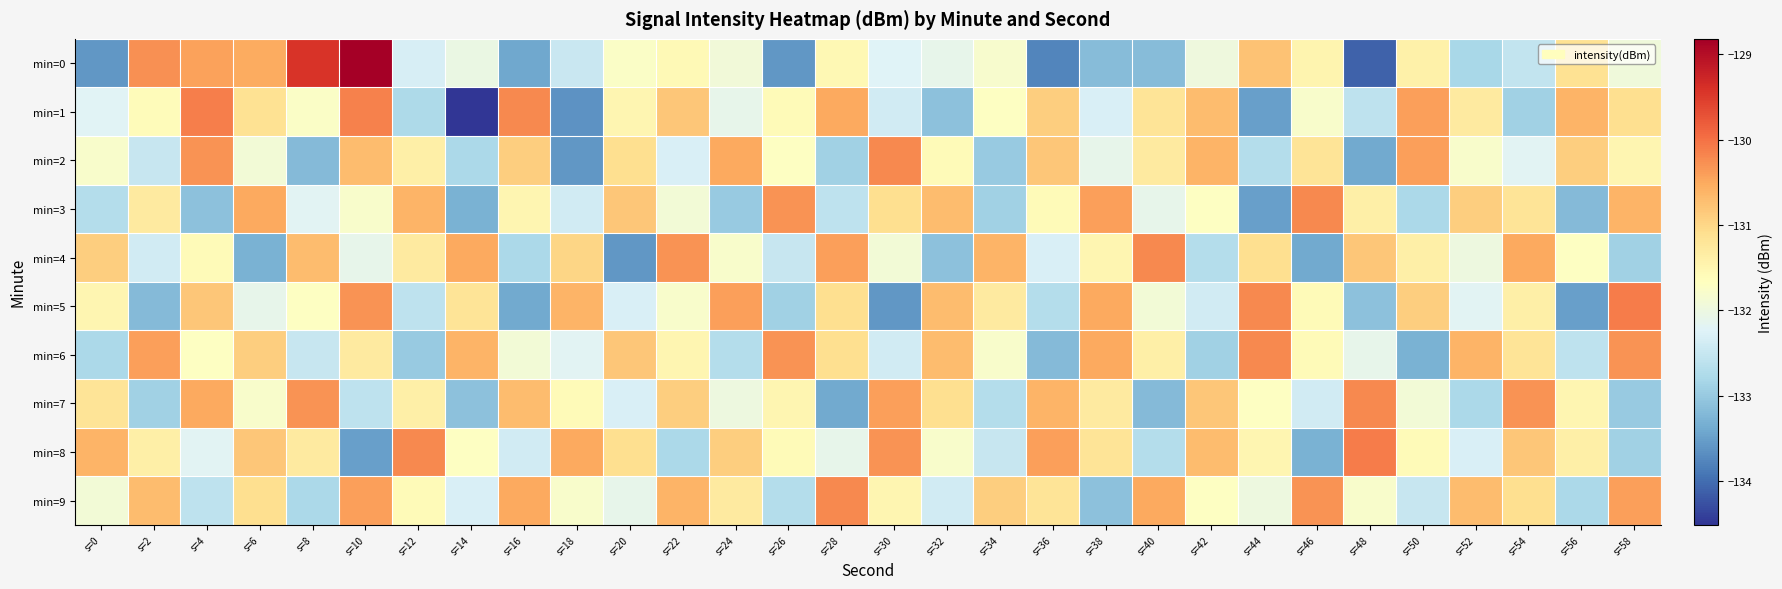

Reading left to right, list all the values displayed in this chart.

min=0: s=0=-133.6	s=2=-130.3	s=4=-130.4	s=6=-130.5	s=8=-129.4	s=10=-128.8	s=12=-132.3	s=14=-132.0	s=16=-133.4	s=18=-132.5	s=20=-131.7	s=22=-131.6	s=24=-131.9	s=26=-133.6	s=28=-131.6	s=30=-132.2	s=32=-132.1	s=34=-131.8	s=36=-133.8	s=38=-133.2	s=40=-133.2	s=42=-132.0	s=44=-130.8	s=46=-131.5	s=48=-134.1	s=50=-131.4	s=52=-132.8	s=54=-132.5	s=56=-131.1	s=58=-131.9
min=1: s=0=-132.2	s=2=-131.6	s=4=-130.1	s=6=-131.1	s=8=-131.7	s=10=-130.1	s=12=-132.8	s=14=-134.5	s=16=-130.2	s=18=-133.6	s=20=-131.5	s=22=-130.8	s=24=-132.1	s=26=-131.6	s=28=-130.5	s=30=-132.4	s=32=-133.1	s=34=-131.7	s=36=-130.9	s=38=-132.3	s=40=-131.2	s=42=-130.7	s=44=-133.5	s=46=-131.8	s=48=-132.6	s=50=-130.4	s=52=-131.3	s=54=-132.9	s=56=-130.6	s=58=-131.1
min=2: s=0=-131.8	s=2=-132.5	s=4=-130.3	s=6=-131.9	s=8=-133.2	s=10=-130.7	s=12=-131.4	s=14=-132.8	s=16=-130.9	s=18=-133.6	s=20=-131.1	s=22=-132.3	s=24=-130.5	s=26=-131.7	s=28=-132.9	s=30=-130.2	s=32=-131.6	s=34=-133.0	s=36=-130.8	s=38=-132.1	s=40=-131.3	s=42=-130.6	s=44=-132.7	s=46=-131.2	s=48=-133.4	s=50=-130.4	s=52=-131.8	s=54=-132.2	s=56=-130.9	s=58=-131.5
min=3: s=0=-132.7	s=2=-131.3	s=4=-133.1	s=6=-130.5	s=8=-132.2	s=10=-131.8	s=12=-130.6	s=14=-133.3	s=16=-131.5	s=18=-132.4	s=20=-130.8	s=22=-131.9	s=24=-133.0	s=26=-130.3	s=28=-132.6	s=30=-131.1	s=32=-130.7	s=34=-132.9	s=36=-131.6	s=38=-130.4	s=40=-132.1	s=42=-131.7	s=44=-133.5	s=46=-130.2	s=48=-131.4	s=50=-132.8	s=52=-130.9	s=54=-131.2	s=56=-133.2	s=58=-130.6
min=4: s=0=-130.9	s=2=-132.4	s=4=-131.6	s=6=-133.3	s=8=-130.7	s=10=-132.1	s=12=-131.3	s=14=-130.5	s=16=-132.8	s=18=-131.0	s=20=-133.6	s=22=-130.3	s=24=-131.8	s=26=-132.5	s=28=-130.4	s=30=-131.9	s=32=-133.1	s=34=-130.6	s=36=-132.3	s=38=-131.5	s=40=-130.2	s=42=-132.7	s=44=-131.1	s=46=-133.4	s=48=-130.8	s=50=-131.4	s=52=-132.0	s=54=-130.5	s=56=-131.7	s=58=-132.9
min=5: s=0=-131.5	s=2=-133.2	s=4=-130.8	s=6=-132.1	s=8=-131.7	s=10=-130.3	s=12=-132.6	s=14=-131.2	s=16=-133.4	s=18=-130.6	s=20=-132.3	s=22=-131.8	s=24=-130.4	s=26=-132.9	s=28=-131.1	s=30=-133.6	s=32=-130.7	s=34=-131.3	s=36=-132.7	s=38=-130.5	s=40=-131.9	s=42=-132.4	s=44=-130.2	s=46=-131.6	s=48=-133.1	s=50=-130.9	s=52=-132.2	s=54=-131.4	s=56=-133.5	s=58=-130.1
min=6: s=0=-132.8	s=2=-130.4	s=4=-131.7	s=6=-130.9	s=8=-132.5	s=10=-131.3	s=12=-133.0	s=14=-130.6	s=16=-131.9	s=18=-132.2	s=20=-130.8	s=22=-131.5	s=24=-132.7	s=26=-130.3	s=28=-131.1	s=30=-132.4	s=32=-130.7	s=34=-131.8	s=36=-133.2	s=38=-130.5	s=40=-131.4	s=42=-132.9	s=44=-130.2	s=46=-131.6	s=48=-132.1	s=50=-133.3	s=52=-130.6	s=54=-131.2	s=56=-132.6	s=58=-130.3
min=7: s=0=-131.2	s=2=-132.9	s=4=-130.5	s=6=-131.8	s=8=-130.3	s=10=-132.6	s=12=-131.4	s=14=-133.1	s=16=-130.7	s=18=-131.6	s=20=-132.3	s=22=-130.9	s=24=-132.0	s=26=-131.5	s=28=-133.4	s=30=-130.4	s=32=-131.1	s=34=-132.7	s=36=-130.6	s=38=-131.3	s=40=-133.2	s=42=-130.8	s=44=-131.7	s=46=-132.4	s=48=-130.2	s=50=-131.9	s=52=-132.8	s=54=-130.3	s=56=-131.5	s=58=-133.0
min=8: s=0=-130.6	s=2=-131.4	s=4=-132.2	s=6=-130.8	s=8=-131.3	s=10=-133.5	s=12=-130.2	s=14=-131.7	s=16=-132.4	s=18=-130.5	s=20=-131.1	s=22=-132.8	s=24=-130.9	s=26=-131.6	s=28=-132.1	s=30=-130.3	s=32=-131.8	s=34=-132.5	s=36=-130.4	s=38=-131.2	s=40=-132.7	s=42=-130.7	s=44=-131.5	s=46=-133.3	s=48=-130.1	s=50=-131.6	s=52=-132.3	s=54=-130.8	s=56=-131.4	s=58=-132.9
min=9: s=0=-131.9	s=2=-130.7	s=4=-132.6	s=6=-131.1	s=8=-132.8	s=10=-130.4	s=12=-131.6	s=14=-132.3	s=16=-130.5	s=18=-131.8	s=20=-132.1	s=22=-130.6	s=24=-131.3	s=26=-132.7	s=28=-130.2	s=30=-131.5	s=32=-132.4	s=34=-130.9	s=36=-131.2	s=38=-133.1	s=40=-130.5	s=42=-131.7	s=44=-132.0	s=46=-130.3	s=48=-131.8	s=50=-132.5	s=52=-130.7	s=54=-131.1	s=56=-132.8	s=58=-130.4